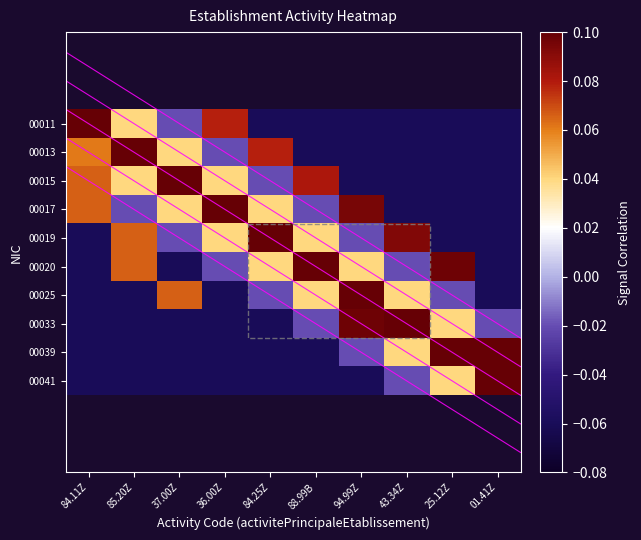

List the labels in order of 00013 value, smallest first.

88.99B, 94.99Z, 43.34Z, 25.12Z, 01.41Z, 36.00Z, 37.00Z, 84.11Z, 84.25Z, 85.20Z